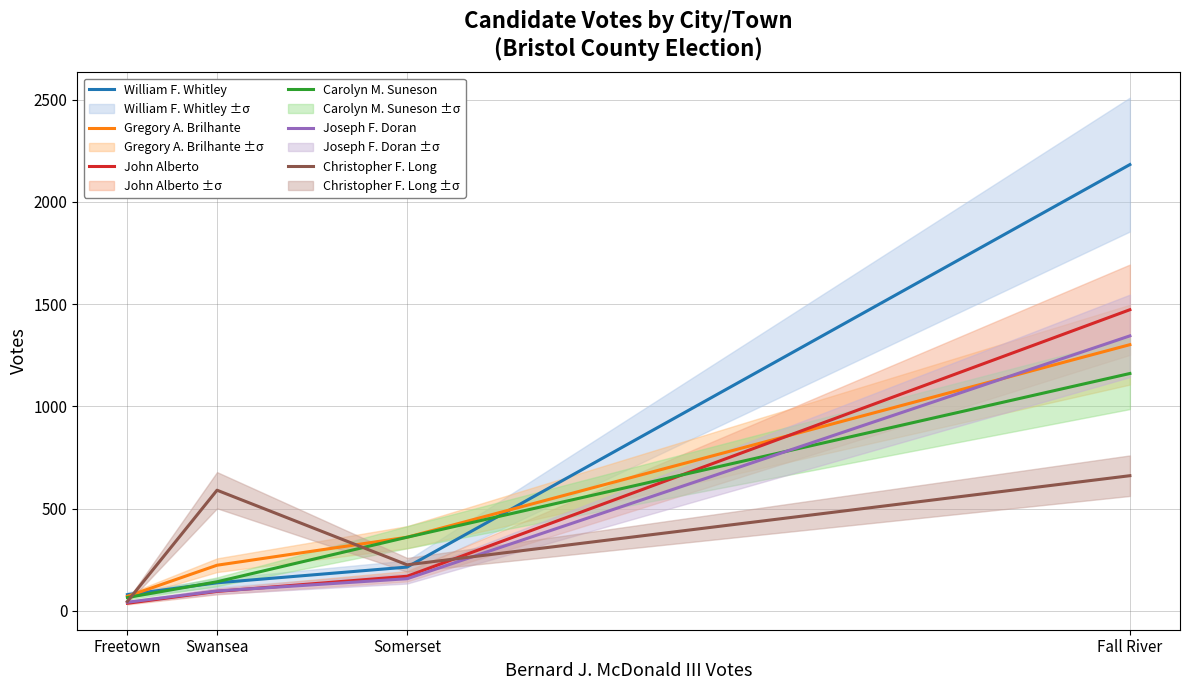

How many distinct data groups are displayed?

6